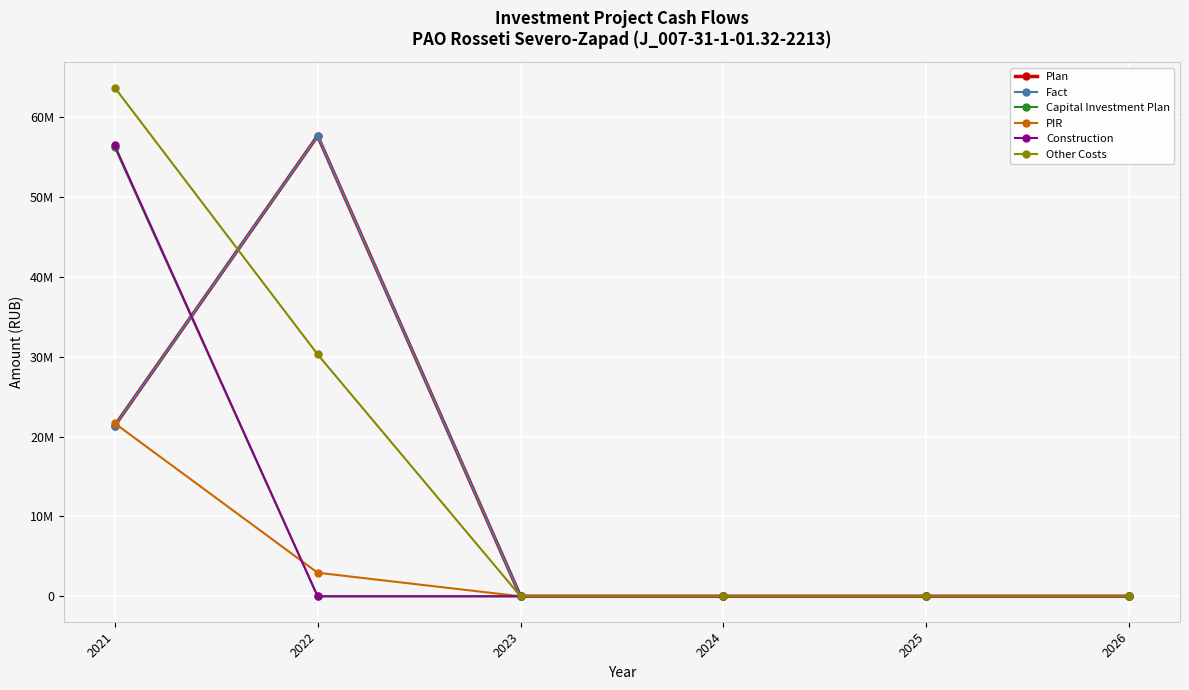

After their last crossing, which series has the higher values: Fact or Capital Investment Plan?

Fact